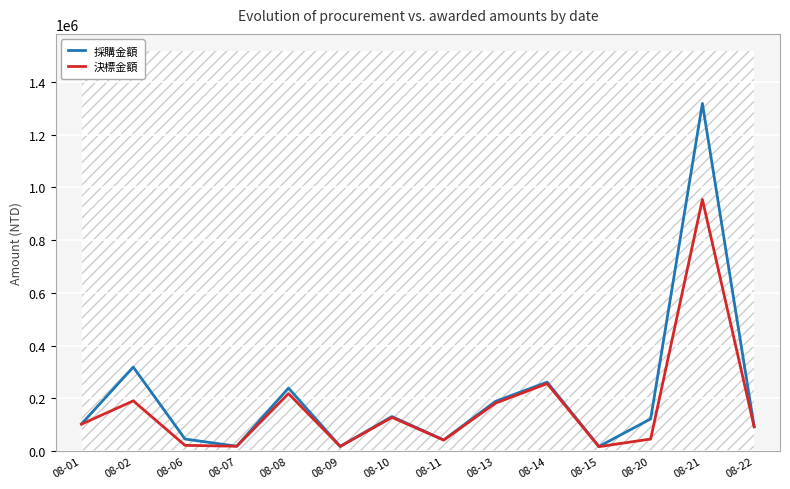

How many categories are shown in the chart?

14